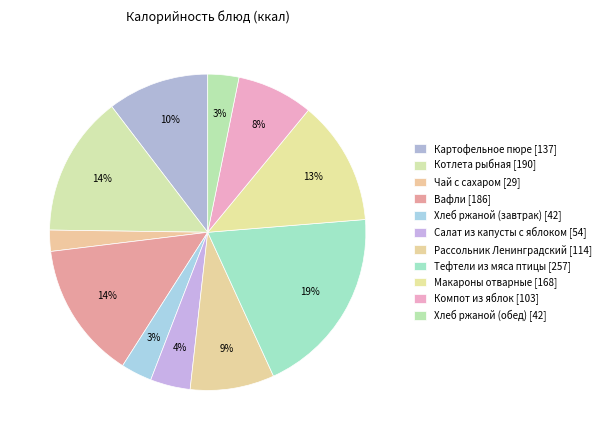

Count the number of slices in the pie.

11